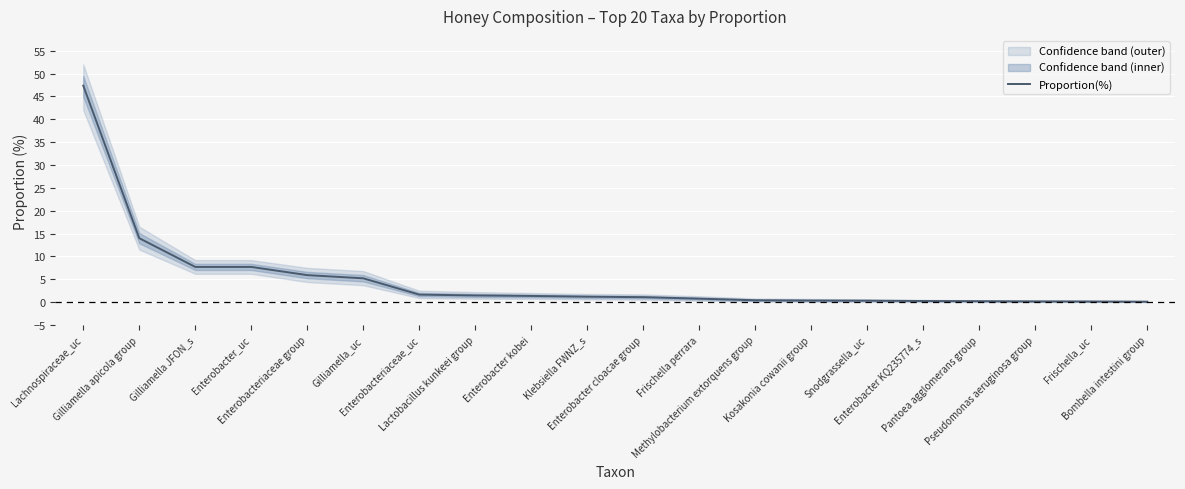

What is the maximum value shown in the chart?

47.4